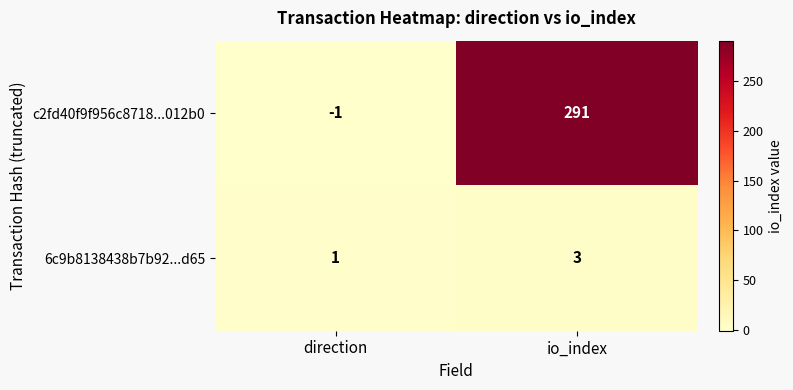

What is the difference between the maximum and minimum values in the c2fd40f9f956c8718...012b0 series?

292